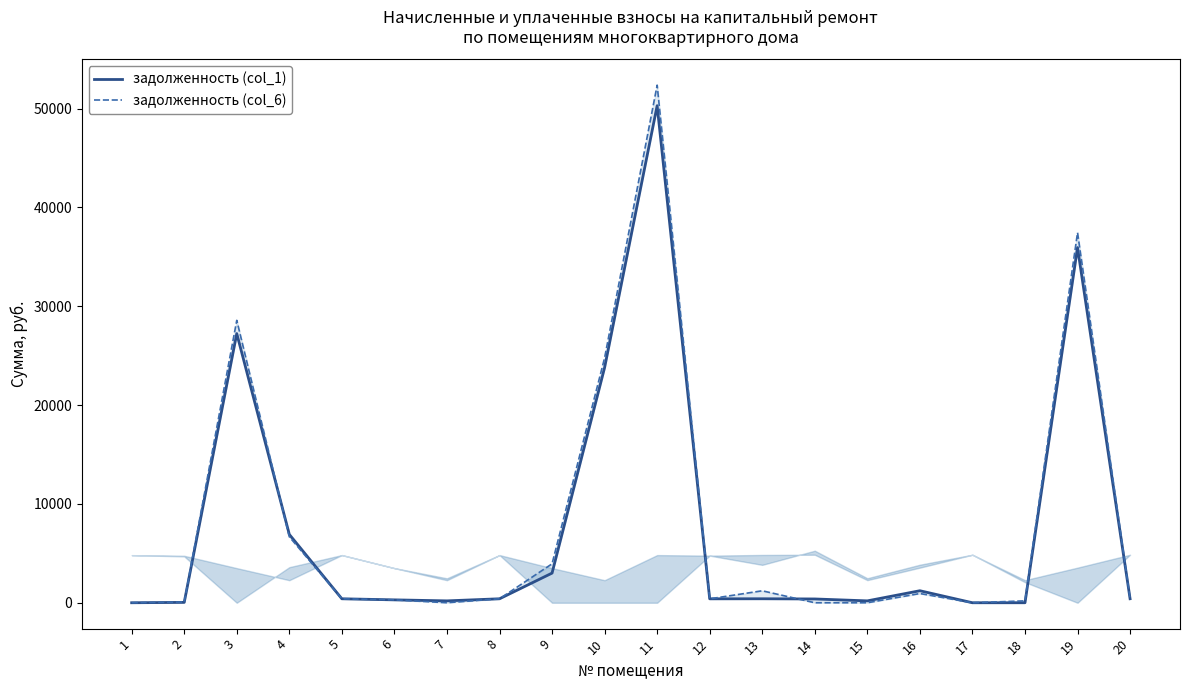

Which series has the largest total across all categories?

задолженность (col_6)